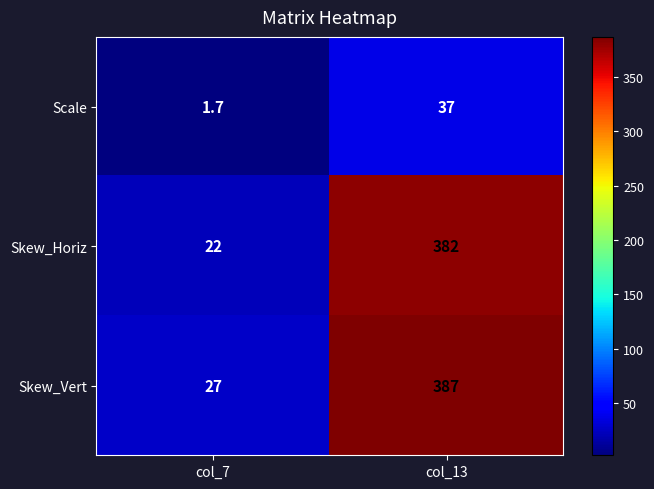

What is the difference between the maximum and minimum values in the Scale series?

35.3